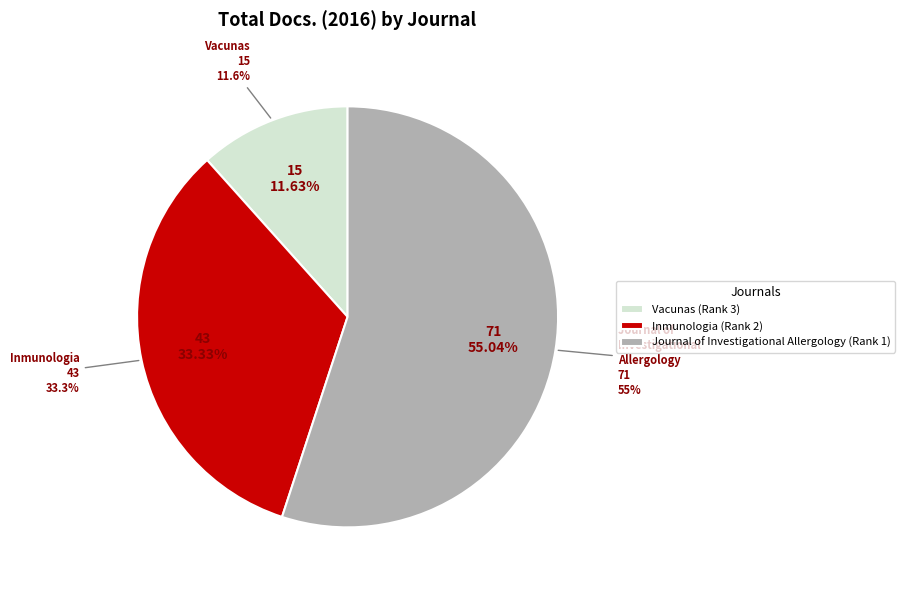

Which has a higher value, Vacunas (Rank 3) or Journal of Investigational Allergology (Rank 1)?

Journal of Investigational Allergology (Rank 1)